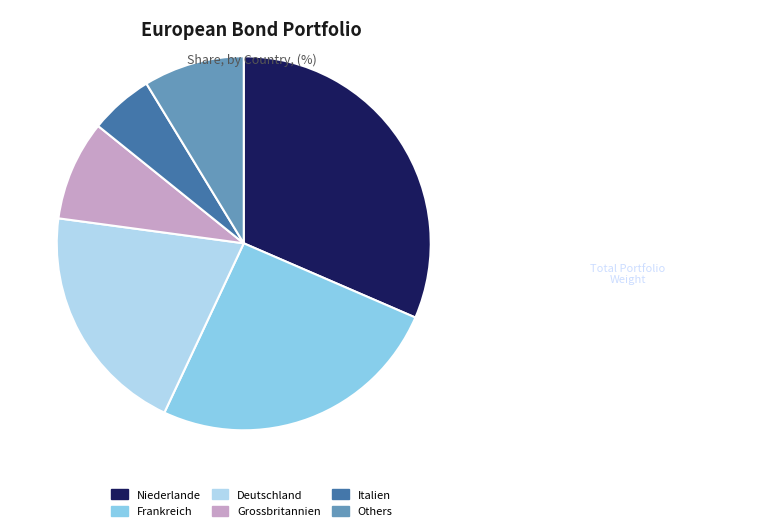

Is it true that Deutschland is 26% of the pie?

False